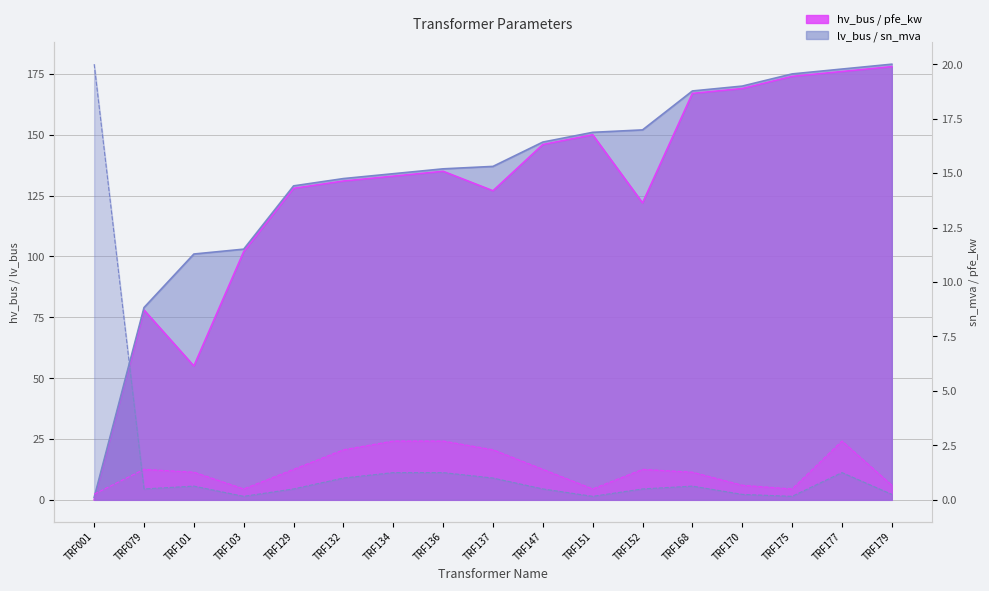

At which category does the chart reach its minimum across all series?

TRF001